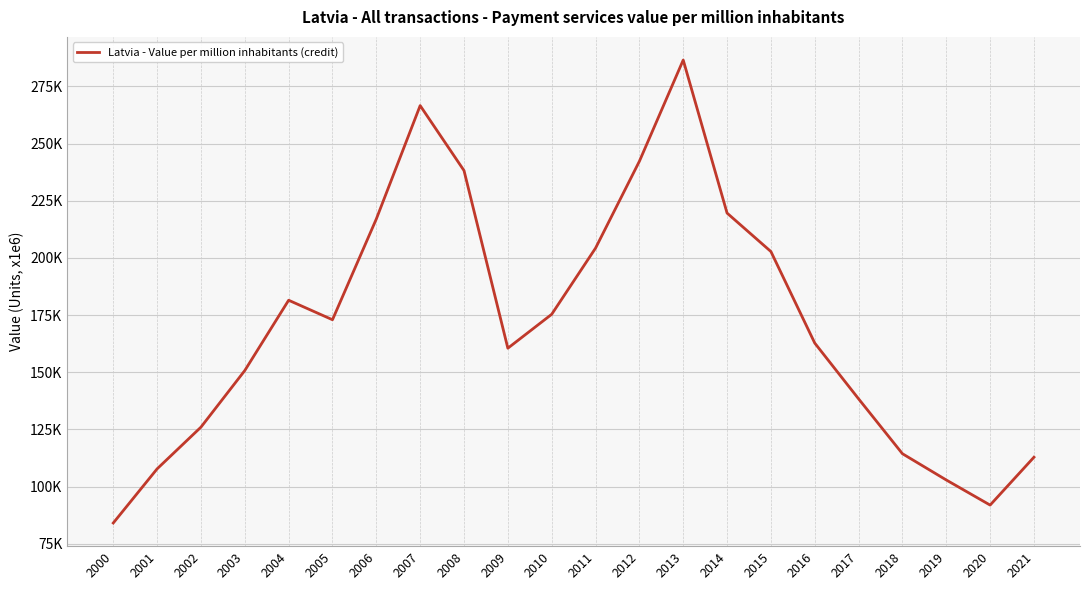

List the labels in order of value, smallest first.

2000, 2020, 2019, 2001, 2021, 2018, 2002, 2017, 2003, 2009, 2016, 2005, 2010, 2004, 2015, 2011, 2006, 2014, 2008, 2012, 2007, 2013